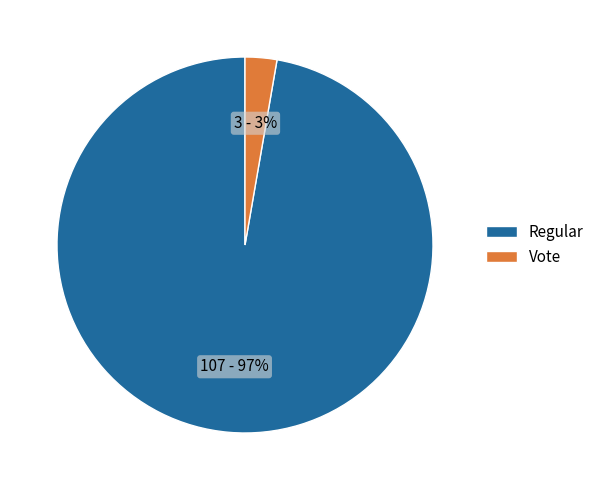

The Vote slice represents 3% of the pie. True or false?

True